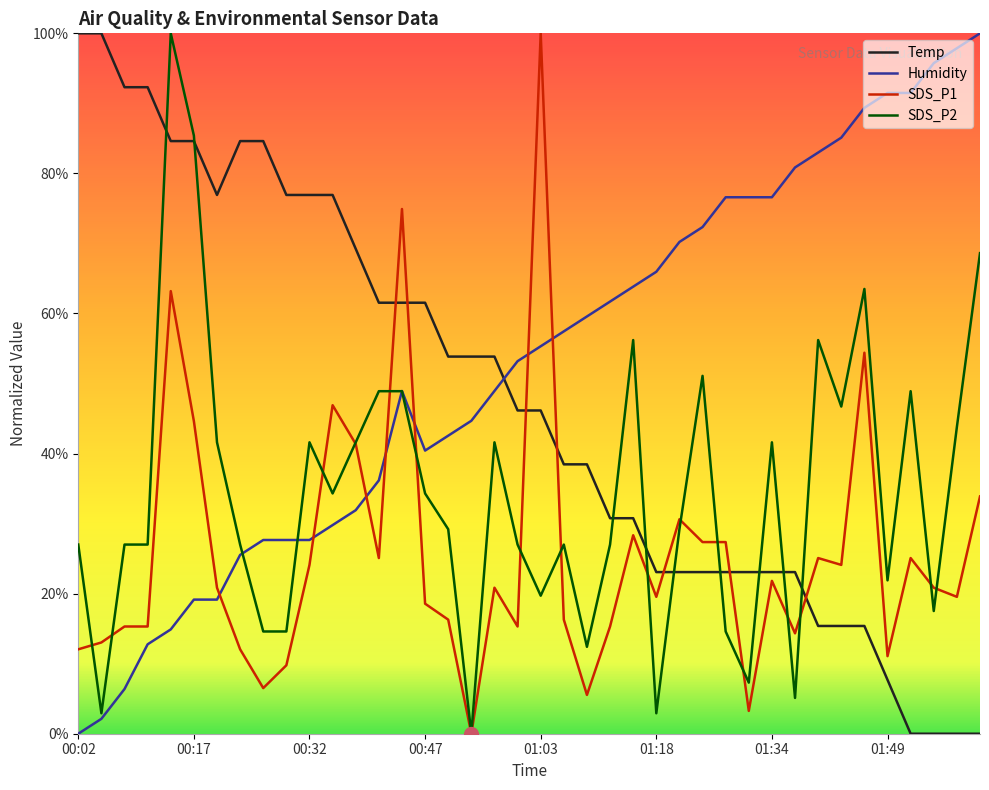

Between which two adjacent categories do Temp and SDS_P1 first intersect?

13 and 14